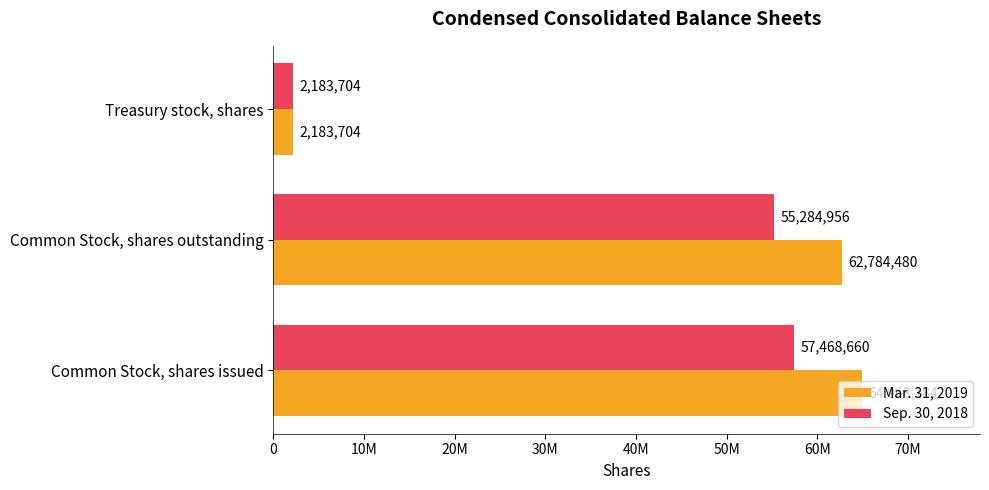

What are all the series names shown in the legend?

Mar. 31, 2019, Sep. 30, 2018